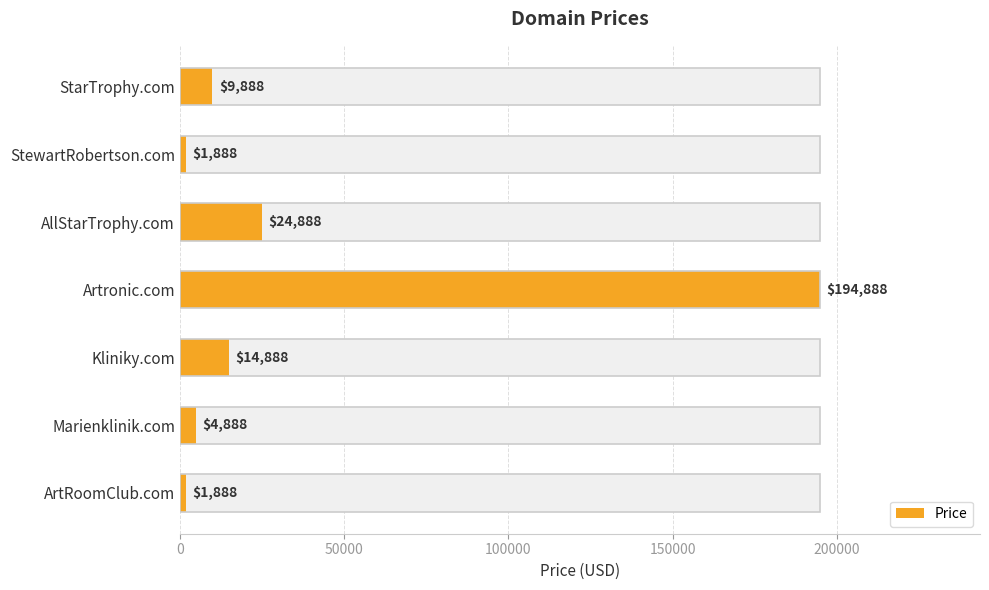

How many bars are there in total?

7